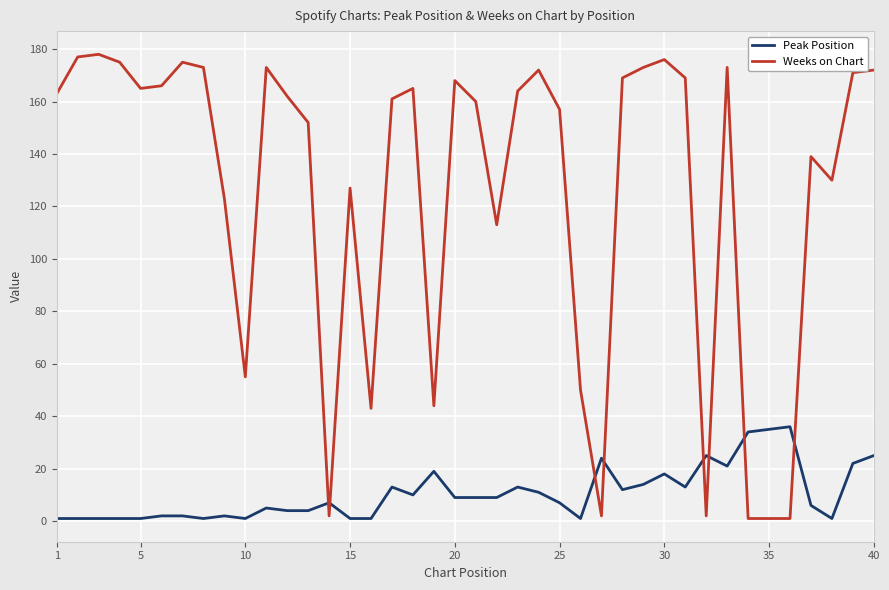

Does the chart display data point markers on the line(s)?

No